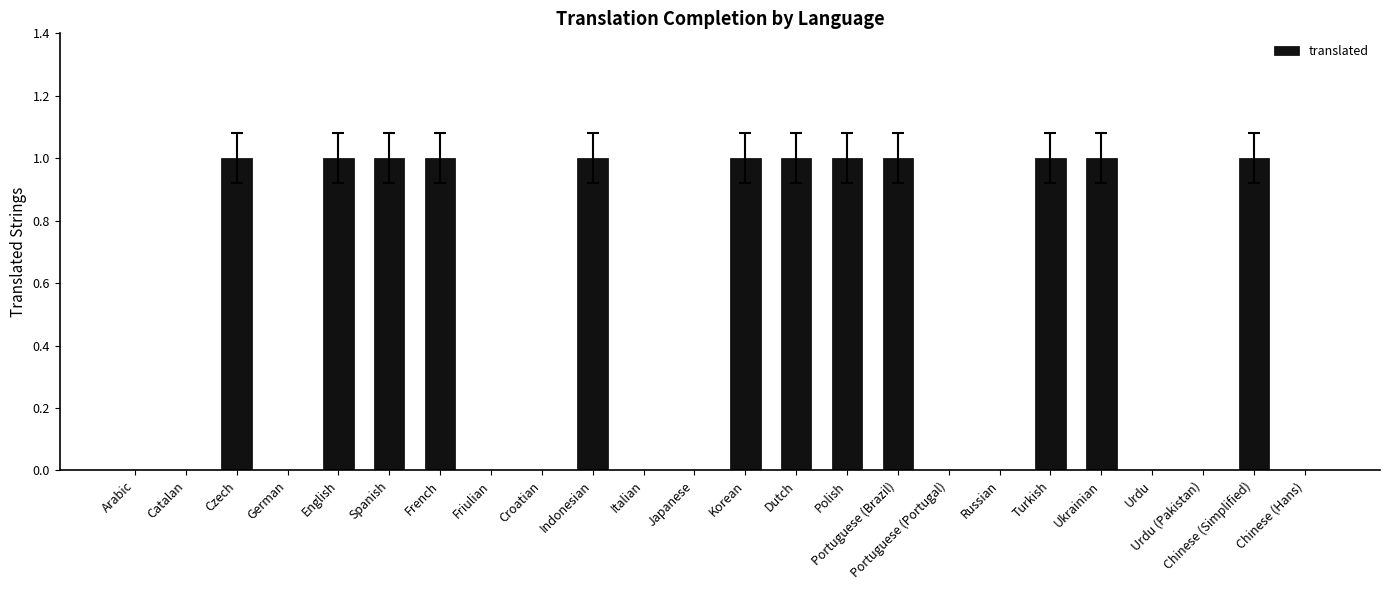

Which has a higher value, Korean or Arabic?

Korean